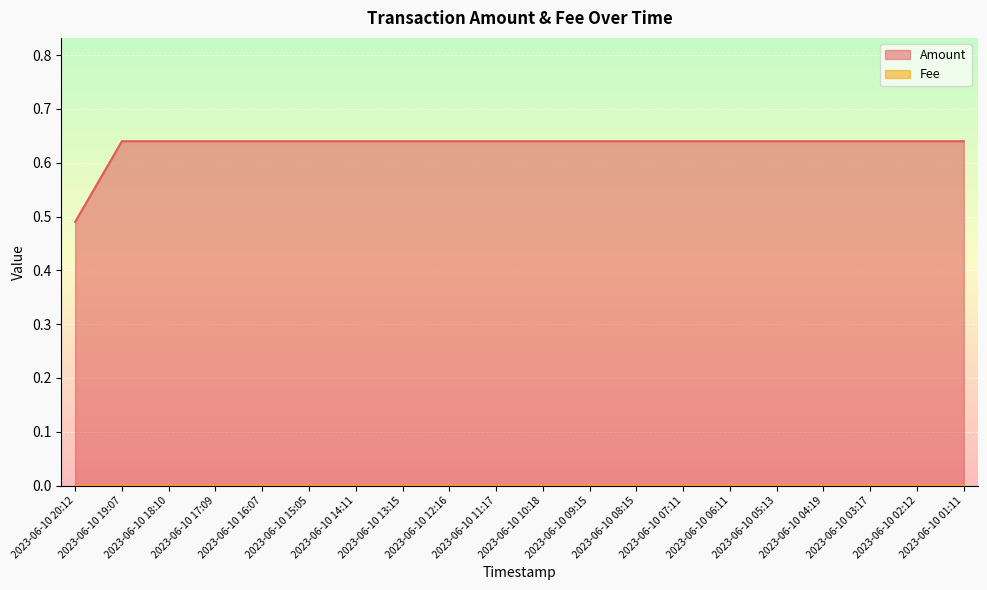

At which label is the value closest to 0?

2023-06-10 20:12